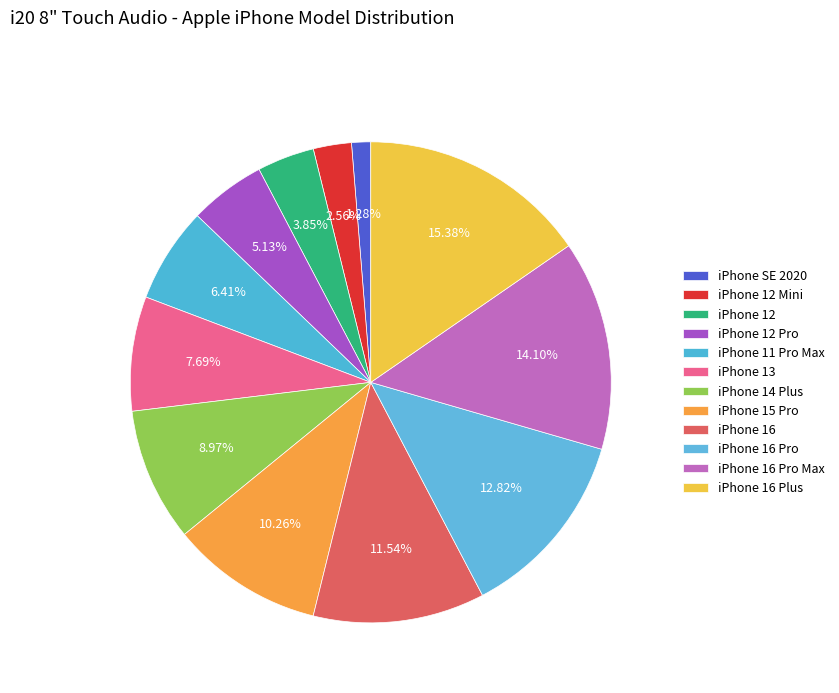

What is the change in value from iPhone 12 Mini to iPhone 12?

+1